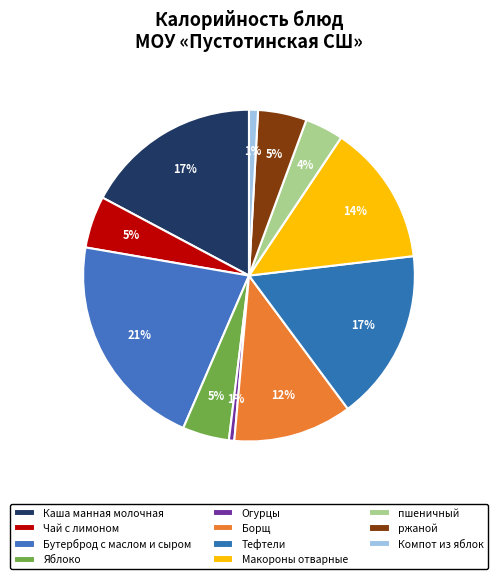

Between пшеничный and Каша манная молочная, which is larger?

Каша манная молочная